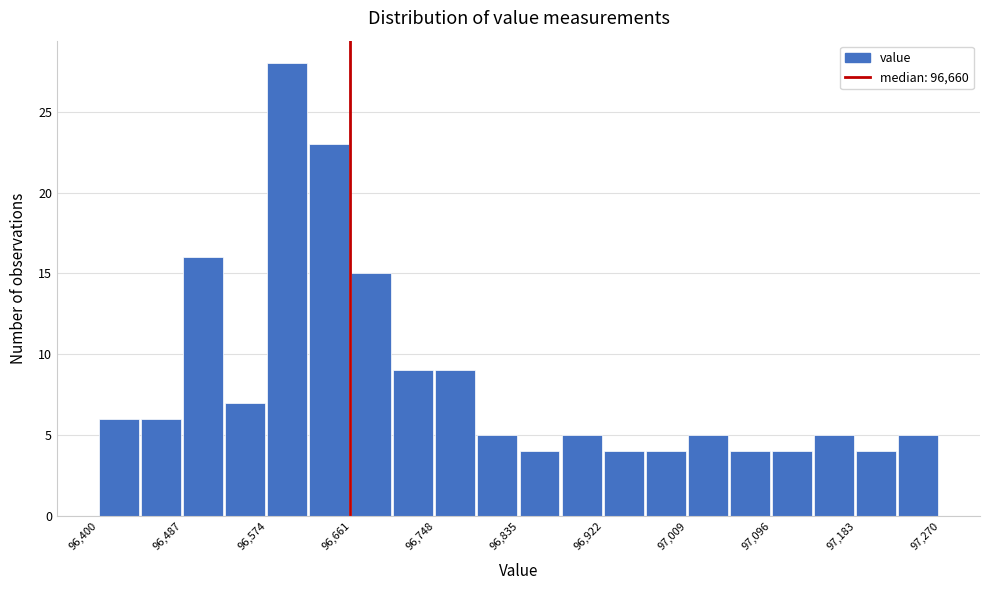

What is the height of the bar covering 96840 to 96880 on the x-axis? Neither the bar edges nor the heights are printed on the chart, so give them approximately, as read against the axes.

4